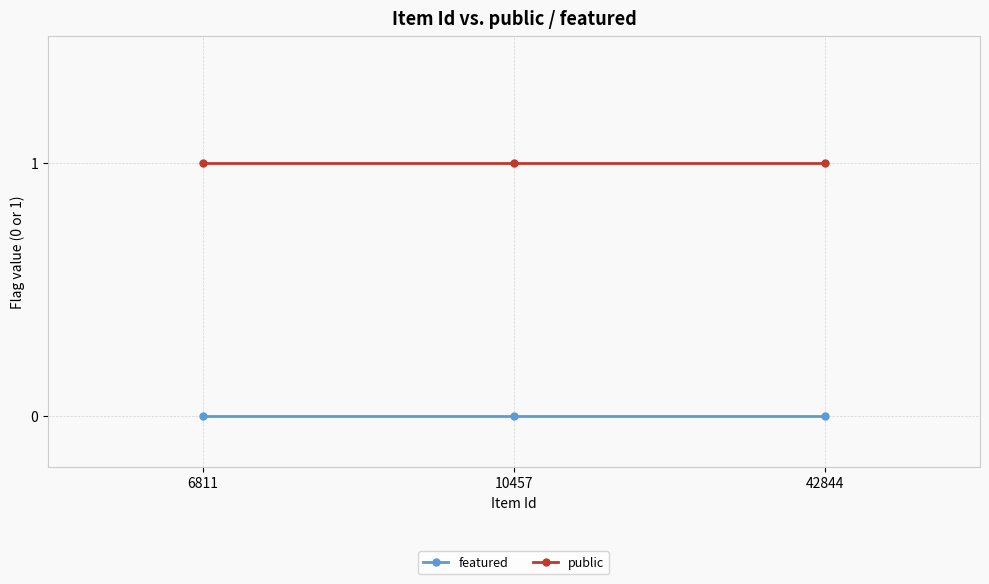

Is the value of featured at 42844 greater than the value of public at 10457?

No